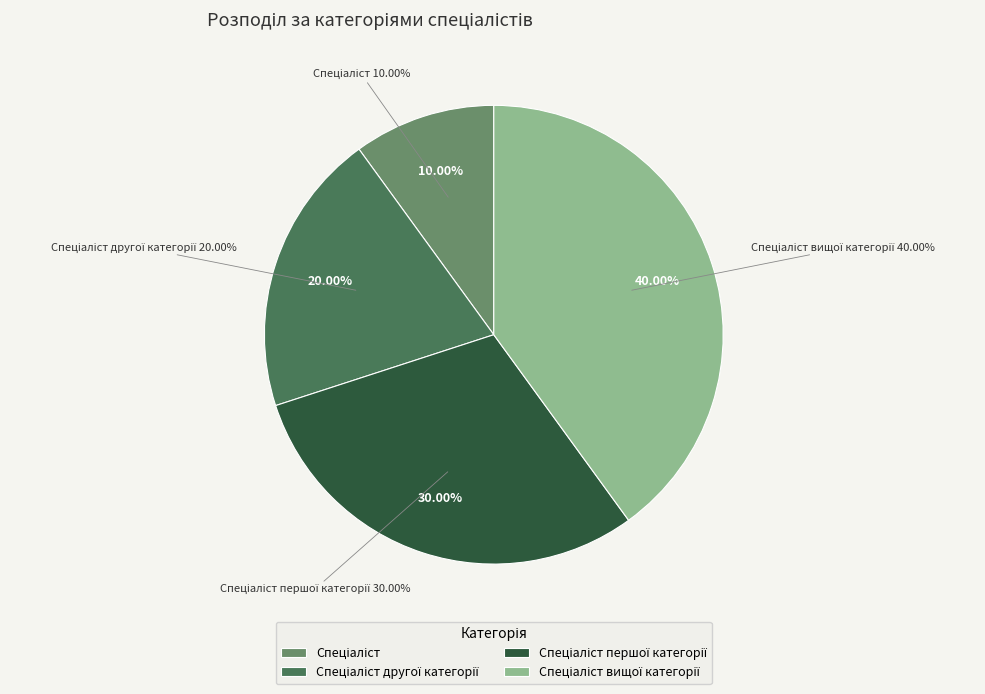

How many segments does this pie chart have?

4